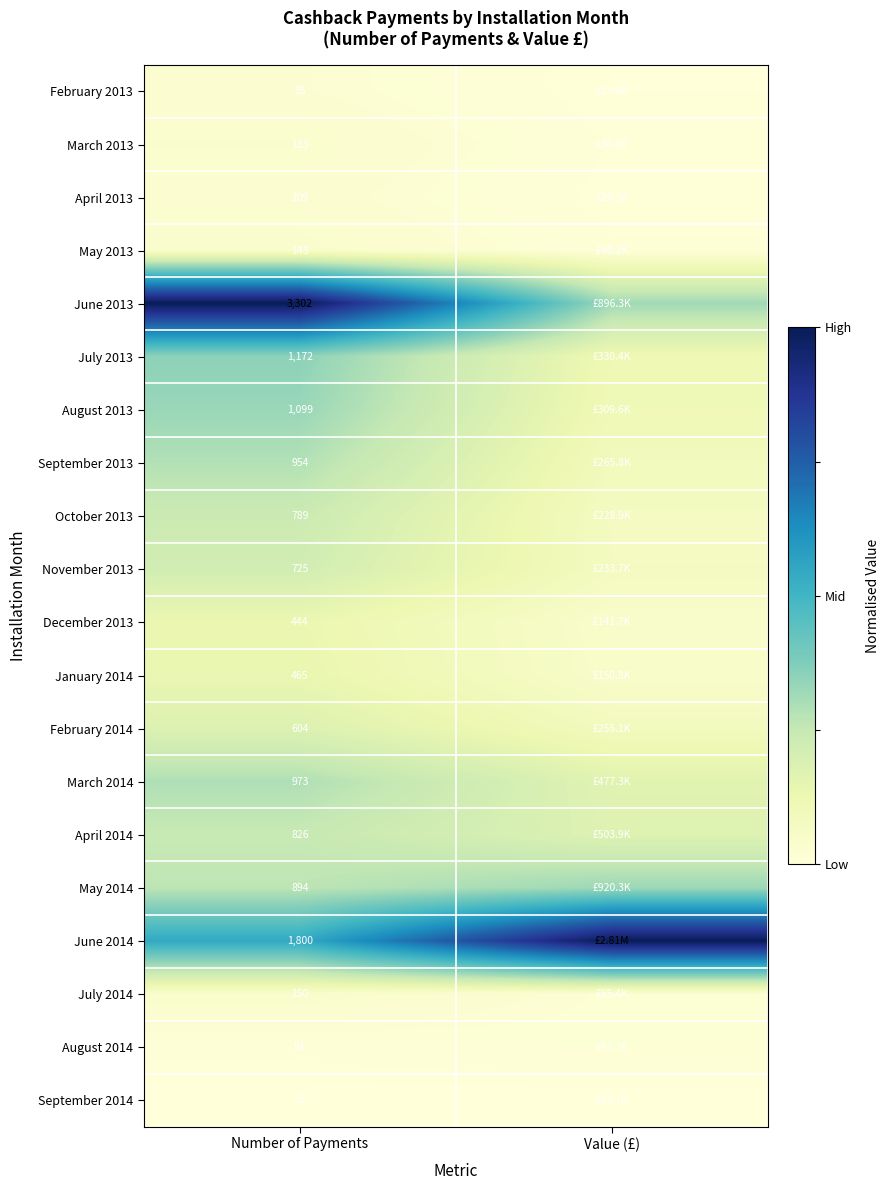

Is it true that August 2014 equals 0.0 at Value (£)?

False